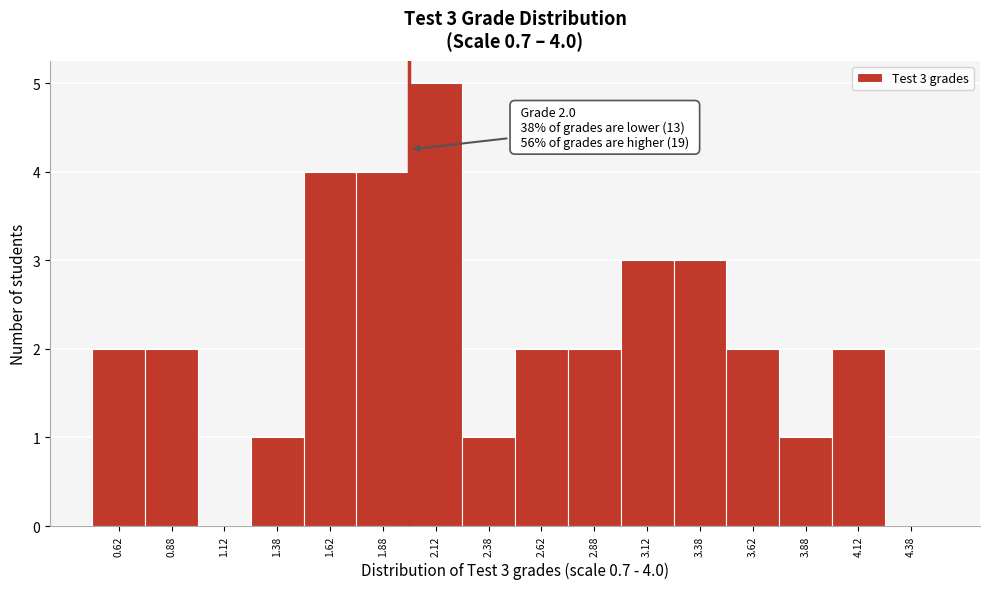

Over which range of the x-axis is the bar tallest?

2.00 to 2.25